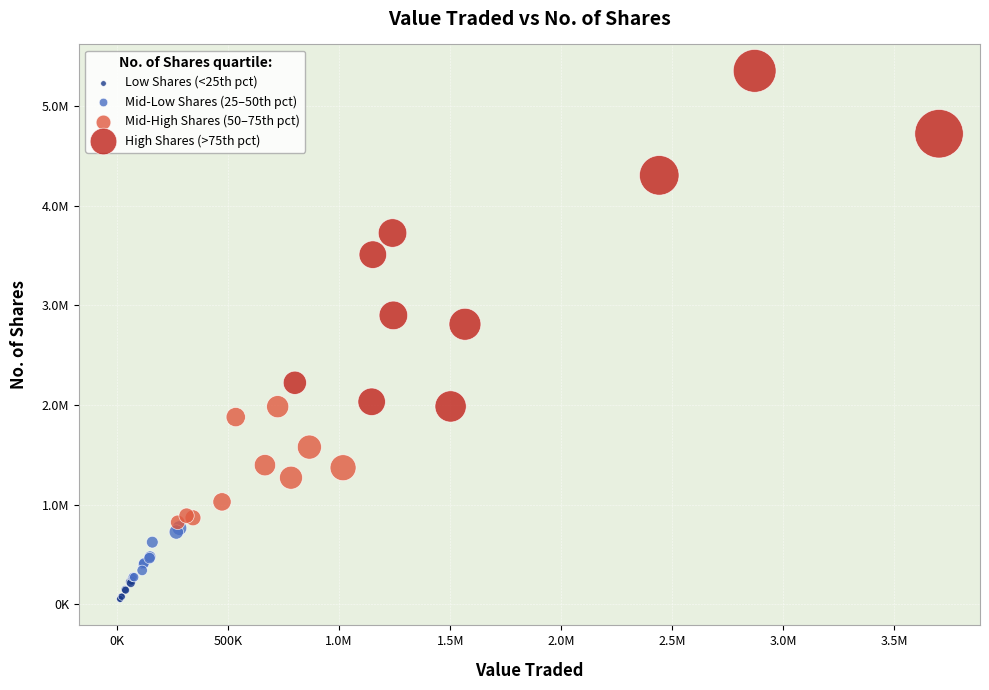

Which series has the widest spread of Y values?

High Shares (>75th pct)